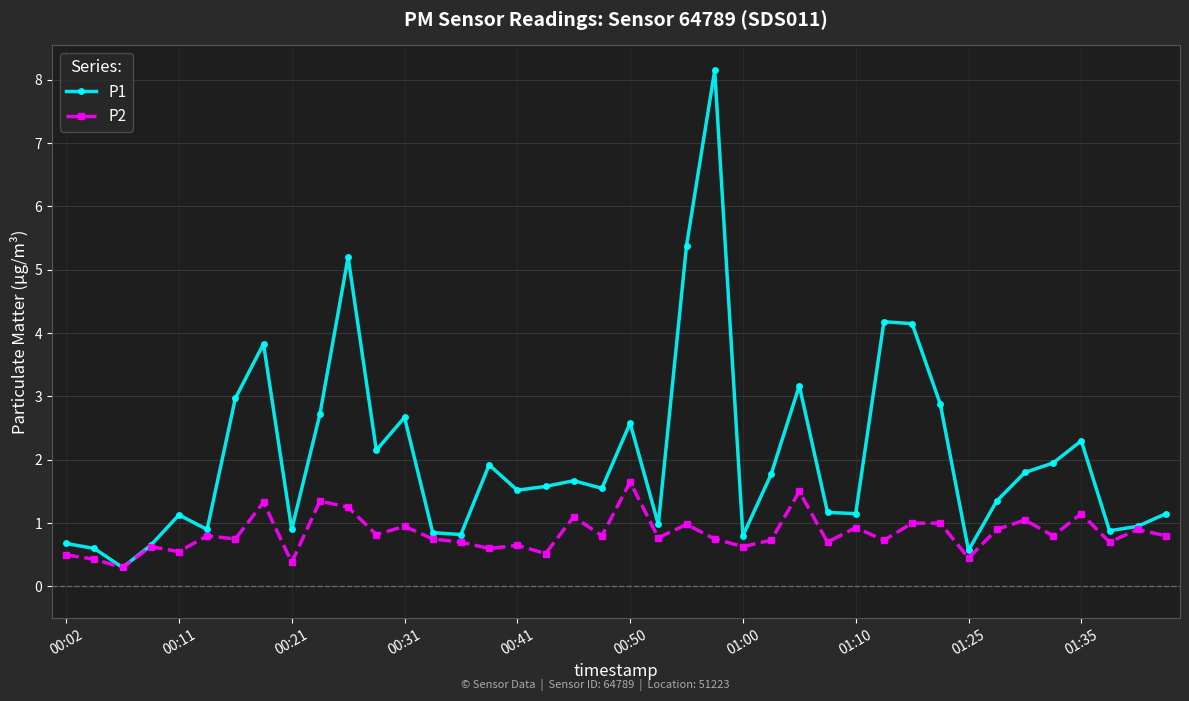

At how many categories does at least one series exceed 0?

40